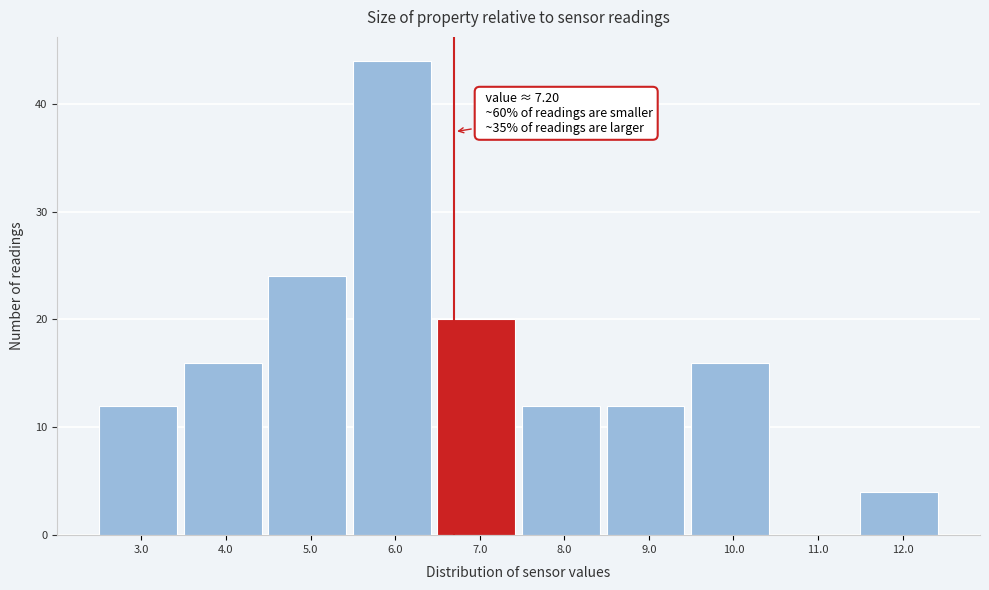

Reading right to left, what are all the values shown in this chart?

12.0=4	11.0=0	10.0=16	9.0=12	8.0=12	7.0=20	6.0=44	5.0=24	4.0=16	3.0=12